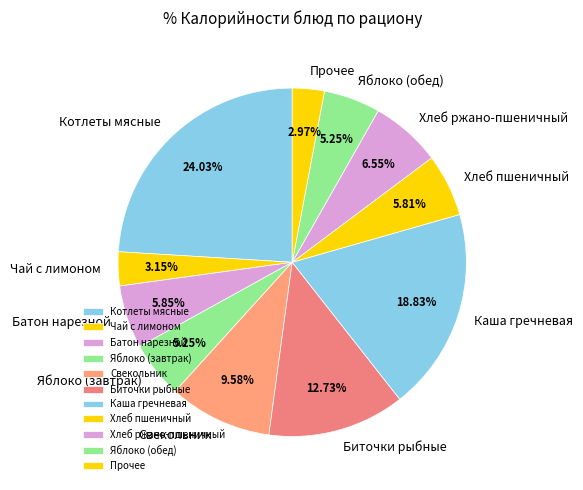

Count the number of slices in the pie.

11